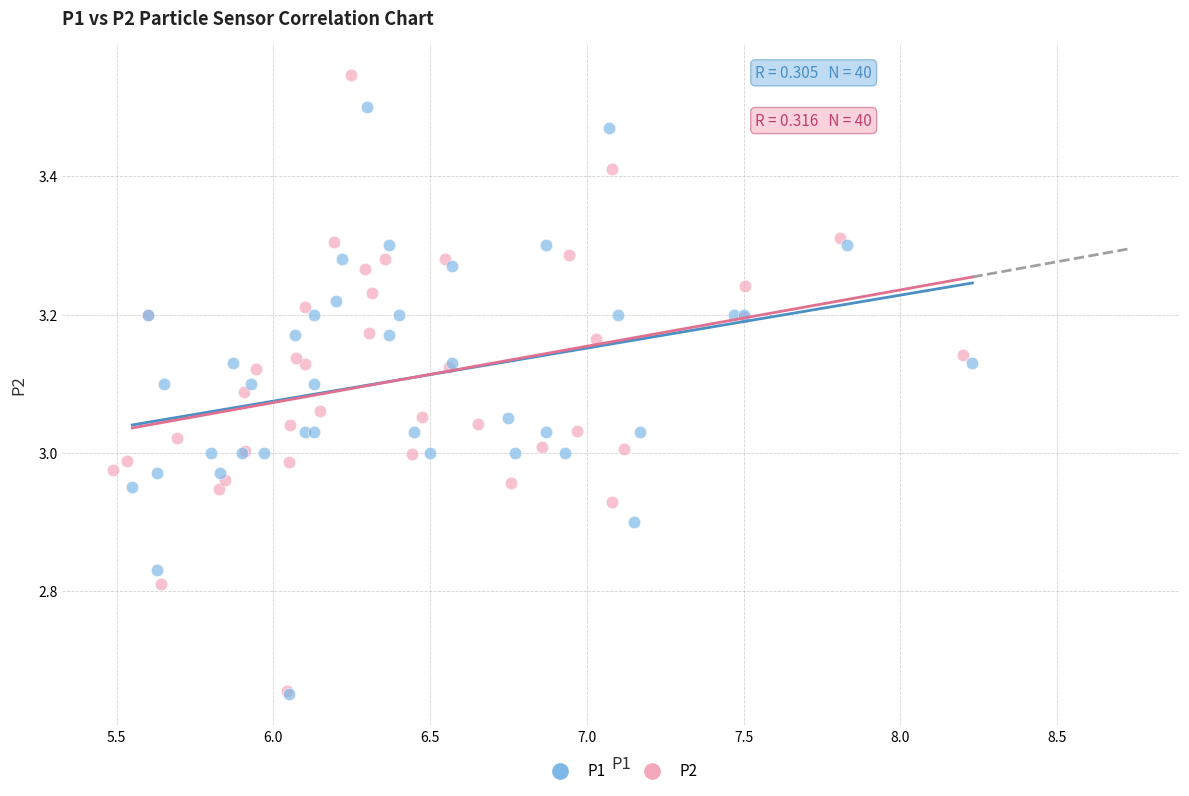

Which series has the largest Y range (max minus min)?

P2